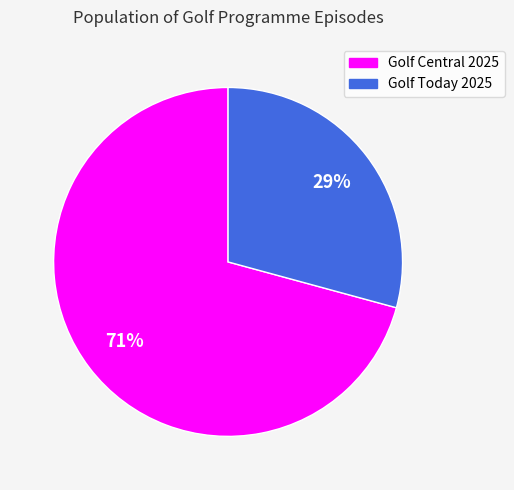

Is it true that Golf Today 2025 is 16% of the pie?

False